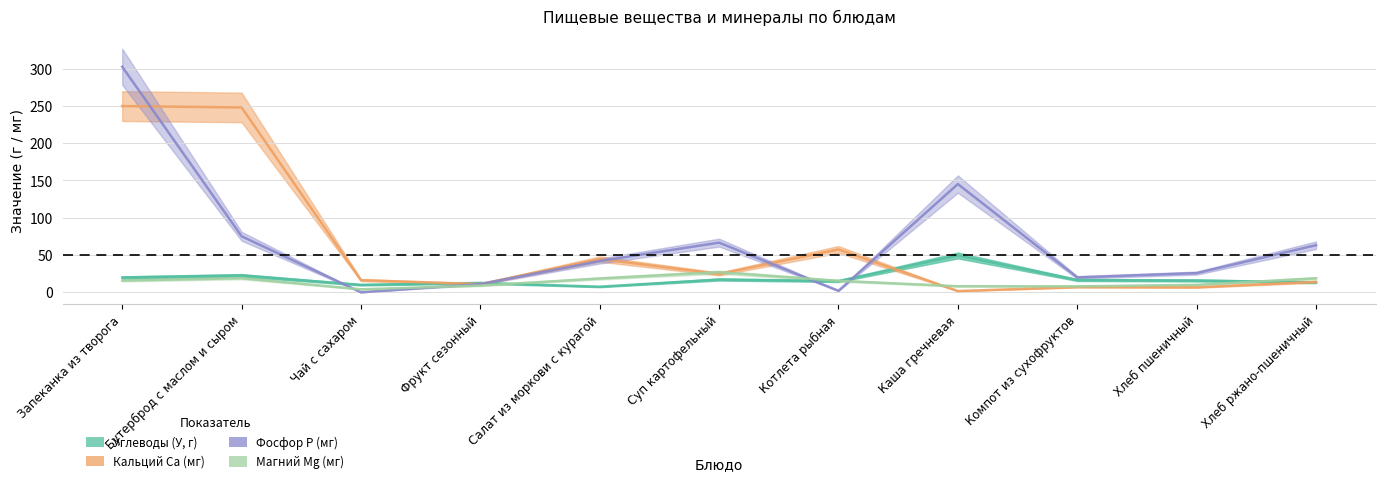

Between Запеканка из творога and Компот из сухофруктов, which is larger?

Запеканка из творога